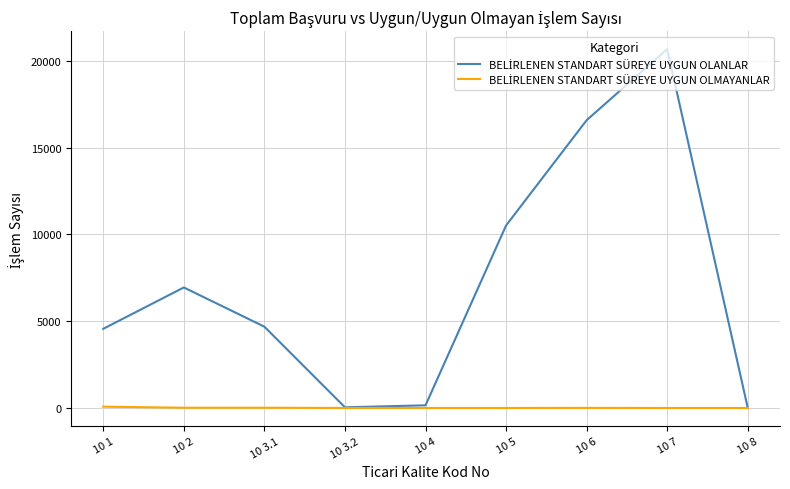

At which category is the sum across all series the highest?

10 7